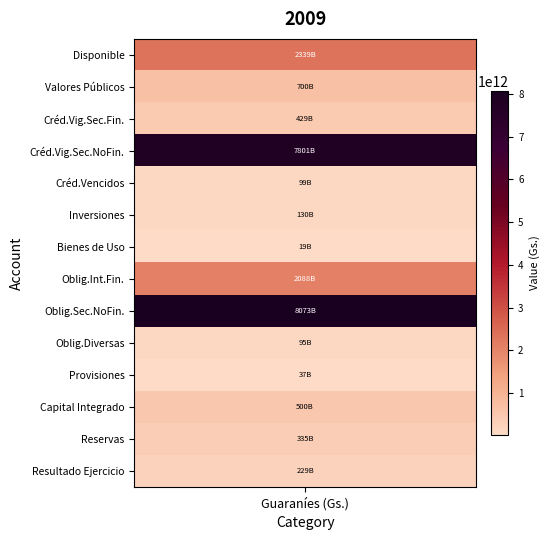

How many values are below 429468489091?

7